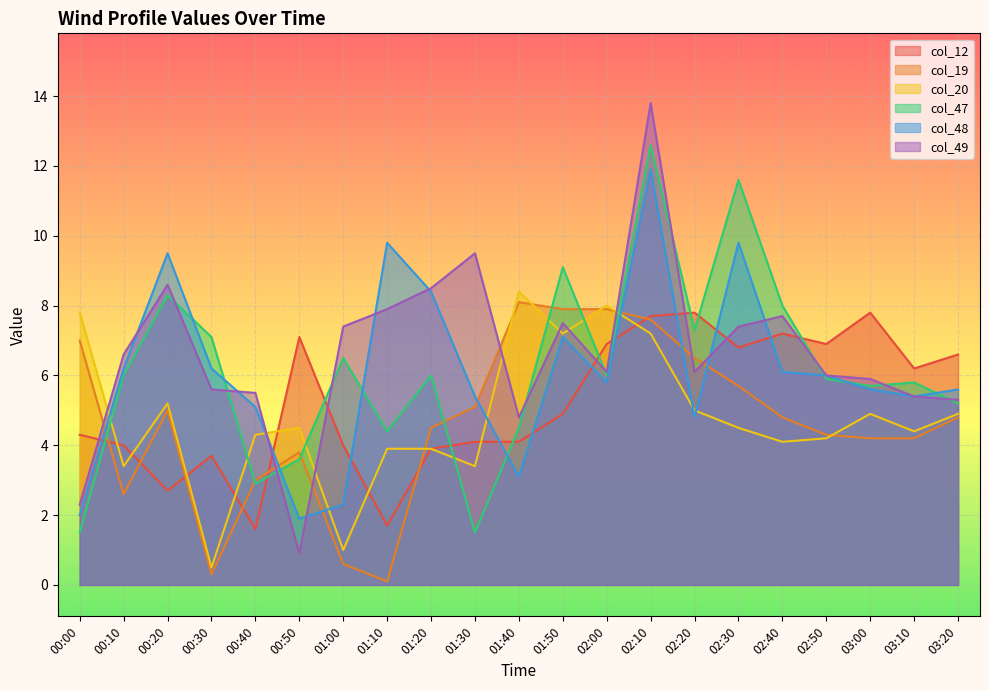

Rank the categories by col_49 value from lowest to highest.

00:50, 00:00, 01:40, 03:20, 03:10, 00:40, 00:30, 03:00, 02:50, 02:00, 02:20, 00:10, 01:00, 02:30, 01:50, 02:40, 01:10, 01:20, 00:20, 01:30, 02:10